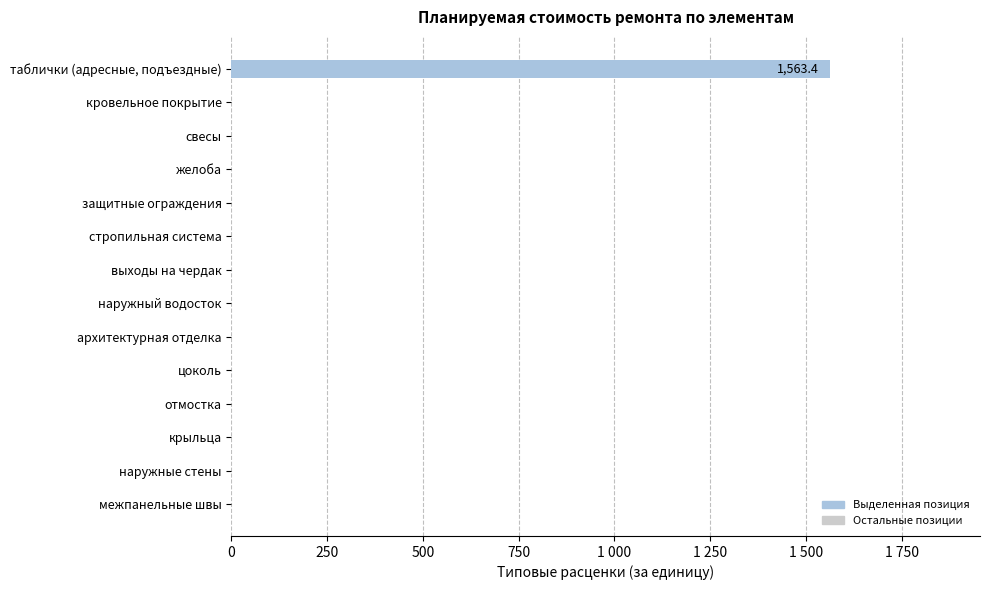

What is the difference between the maximum and minimum values?

1563.4